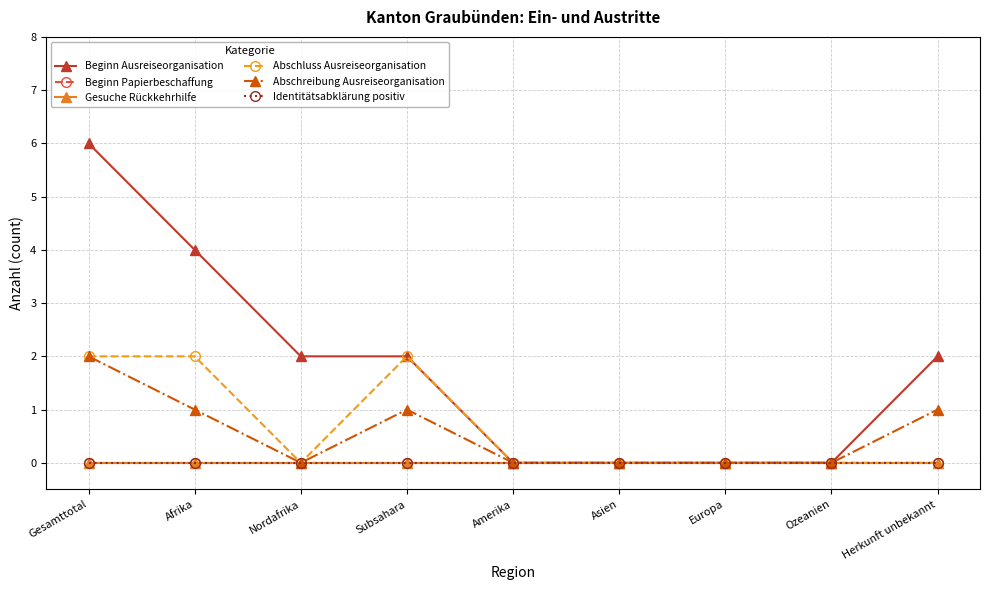

At how many categories does at least one series exceed 1?

5